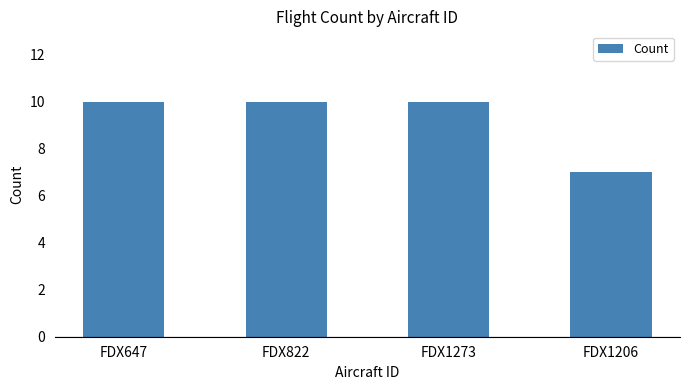

What is the average value?

9